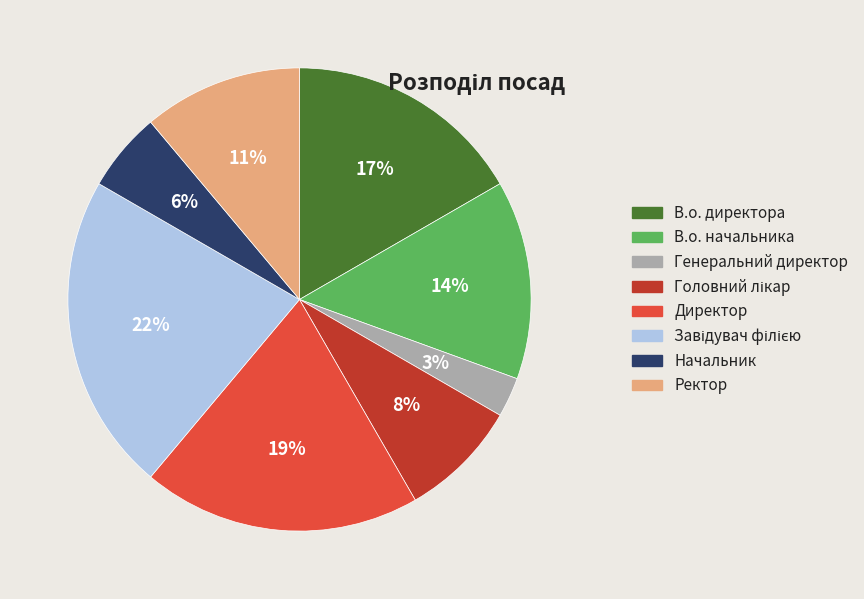

Does В.о. начальника account for over 50% of the chart?

No